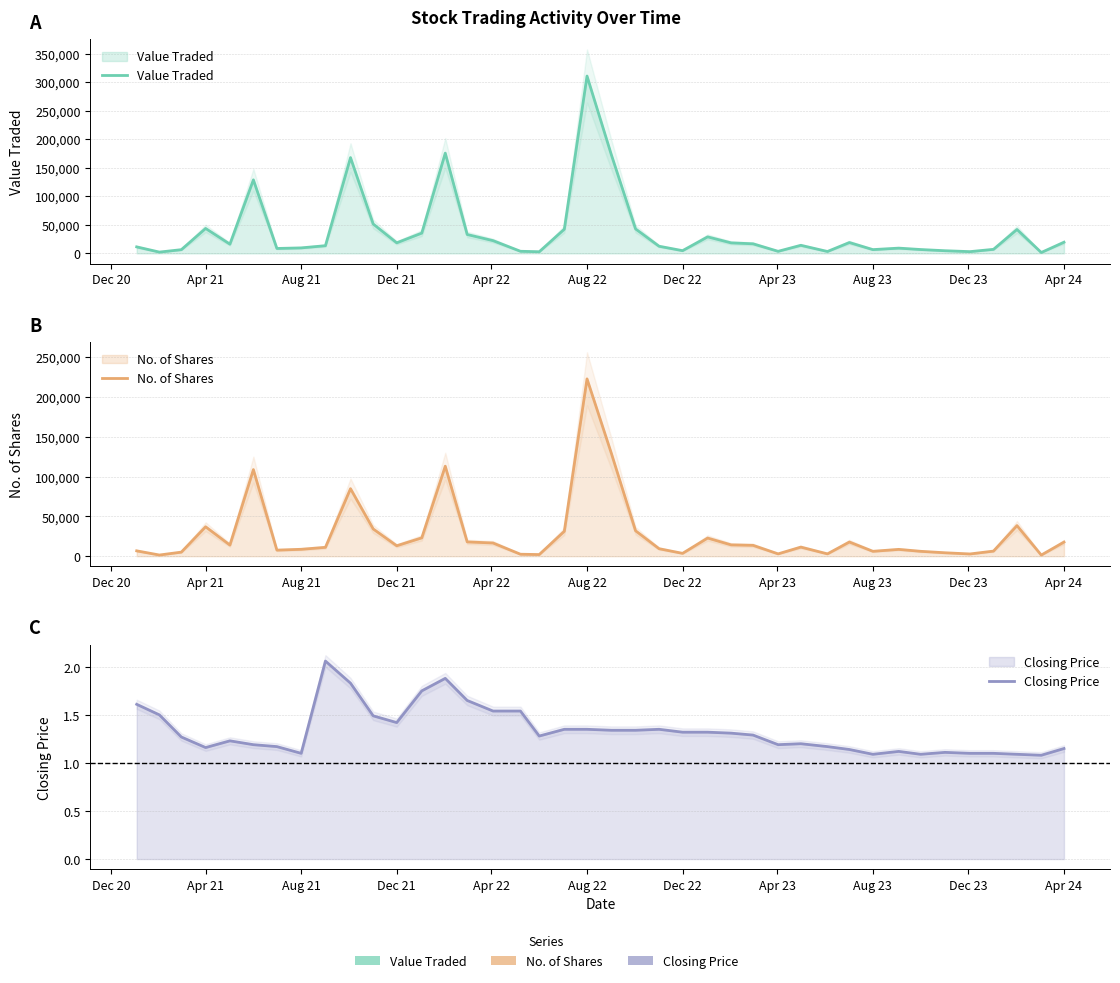

How many series are shown in this chart?

3